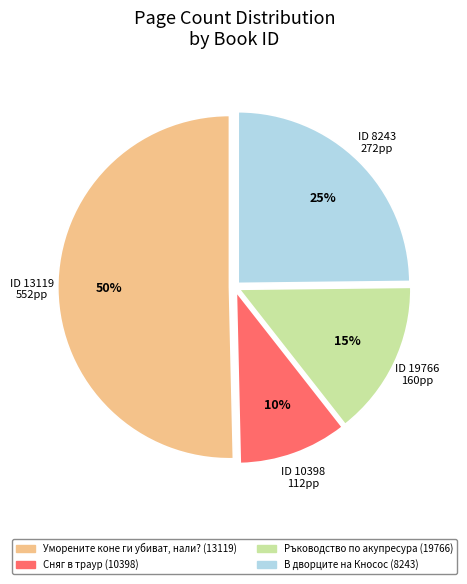

Between Ръководство по акупресура (19766) and Сняг в траур (10398), which is larger?

Ръководство по акупресура (19766)